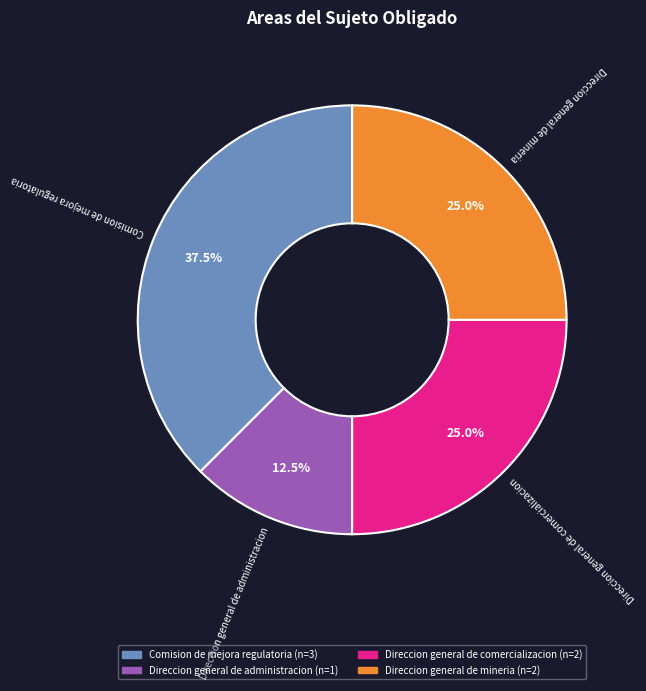

How many segments does this pie chart have?

4